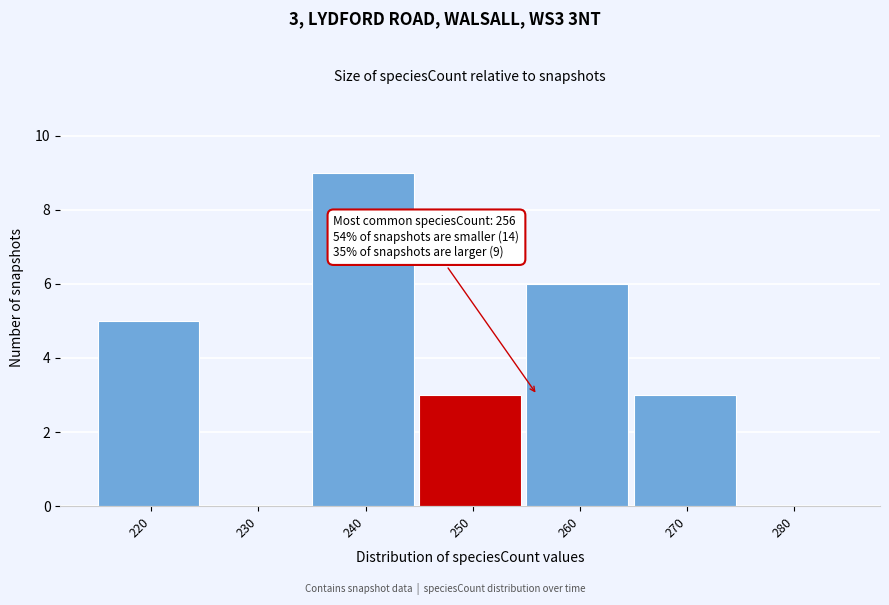

Reading right to left, extract all data points from this chart.

280=0	270=3	260=6	250=3	240=9	230=0	220=5